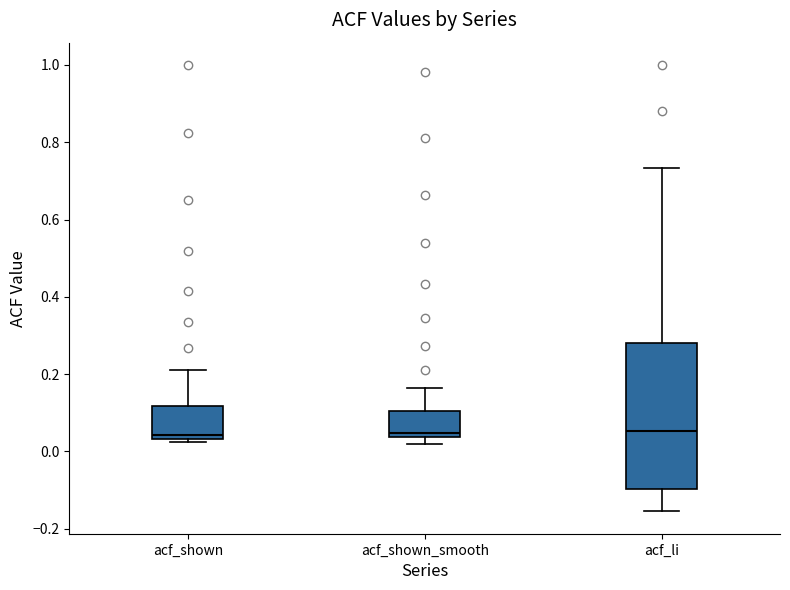

Reading left to right, transcribe this box plot: for each box, give where its median line is, the range the box spans, and where its two whiskers end, as read against the y-axis. The values are not printed on the chart, so give them approximately, as read against the axis.

acf_shown: median 0.04 (just above the box's lower edge), box 0.04 to 0.12, whiskers 0.02 to 0.22
acf_shown_smooth: median 0.04 (just above the box's lower edge), box 0.04 to 0.10, whiskers 0.02 to 0.16
acf_li: median 0.06, box -0.10 to 0.28, whiskers -0.16 to 0.74